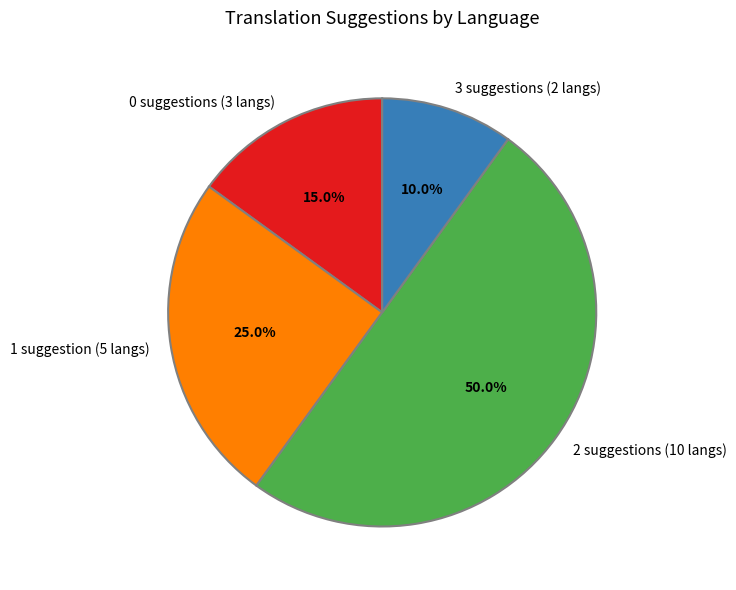

What is the ratio of the value at 1 suggestion (5 langs) to the value at 2 suggestions (10 langs)?

0.5